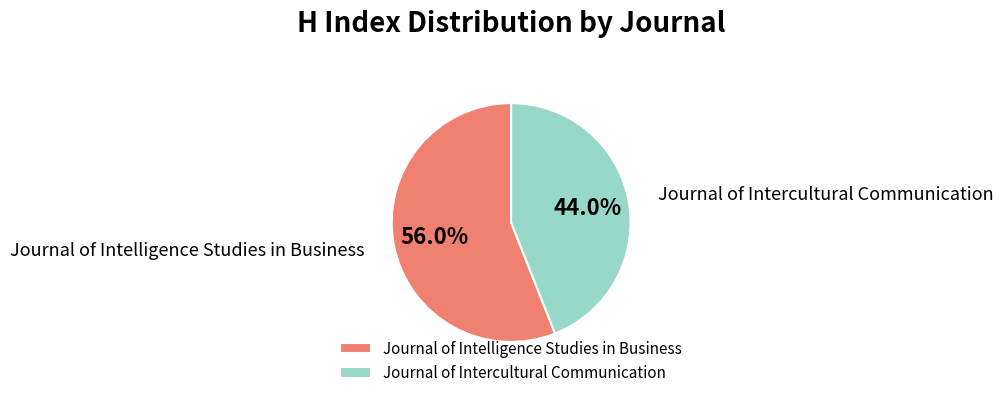

Which has a higher value, Journal of Intercultural Communication or Journal of Intelligence Studies in Business?

Journal of Intelligence Studies in Business